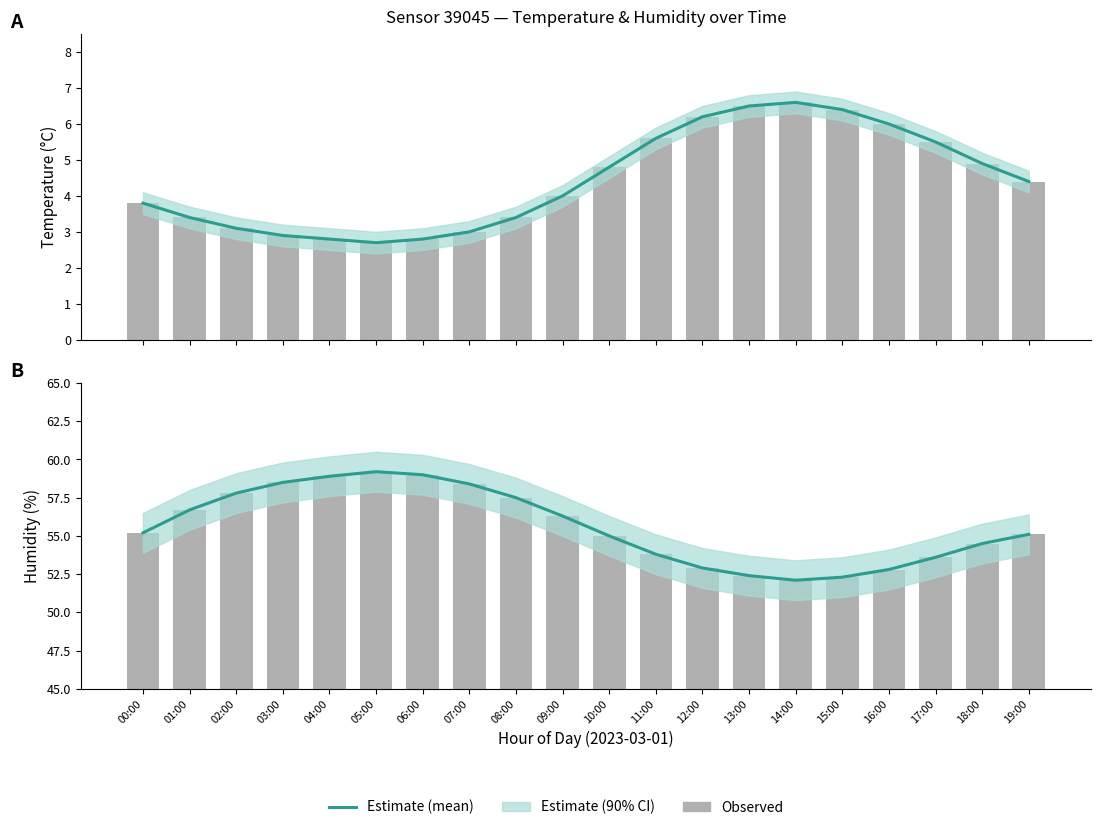

The value at 07:00 is 58.4. True or false?

True